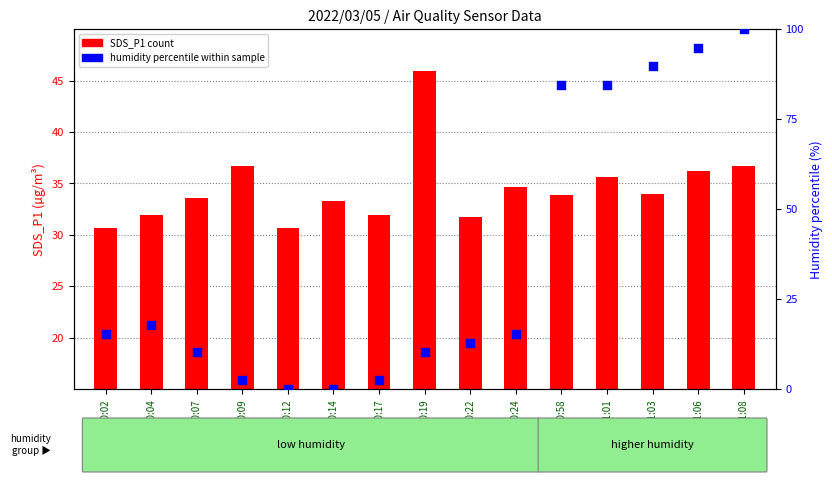

Which series contains the highest Y value?

humidity percentile